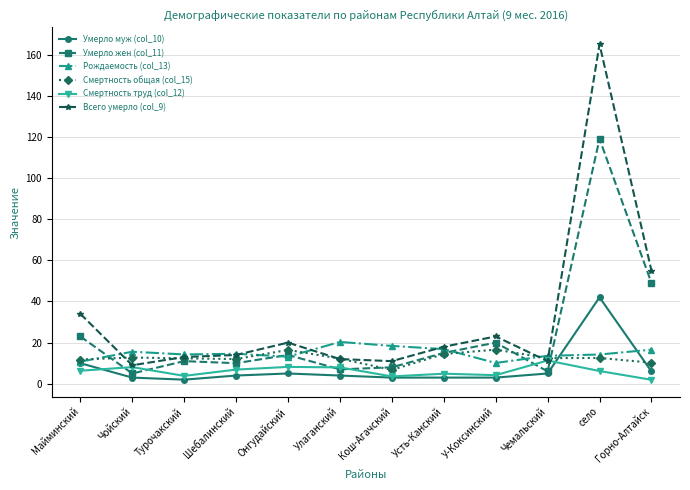

Does the chart have visible grid lines?

Yes